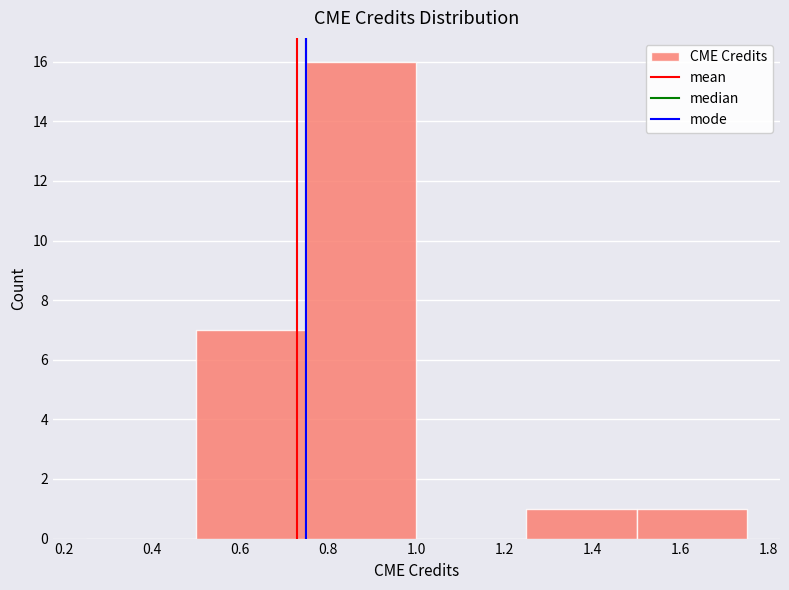

What is the height of the bar covering 1.50 to 1.75 on the x-axis? The values are not printed on the chart, so give them approximately, as read against the axis.

1